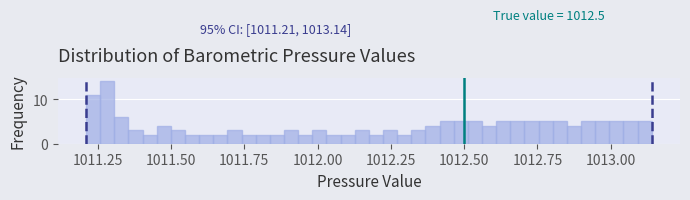

Around what value on the x-axis is the tallest bar? Give the approximate position of its centre, as read against the axis.

1011.30